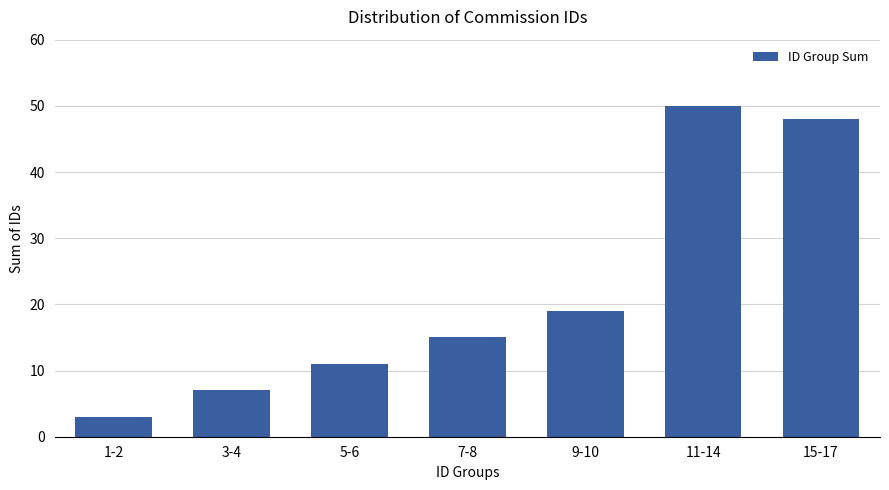

Approximately how many times larger is the value at 15-17 compared to 1-2?

16.0